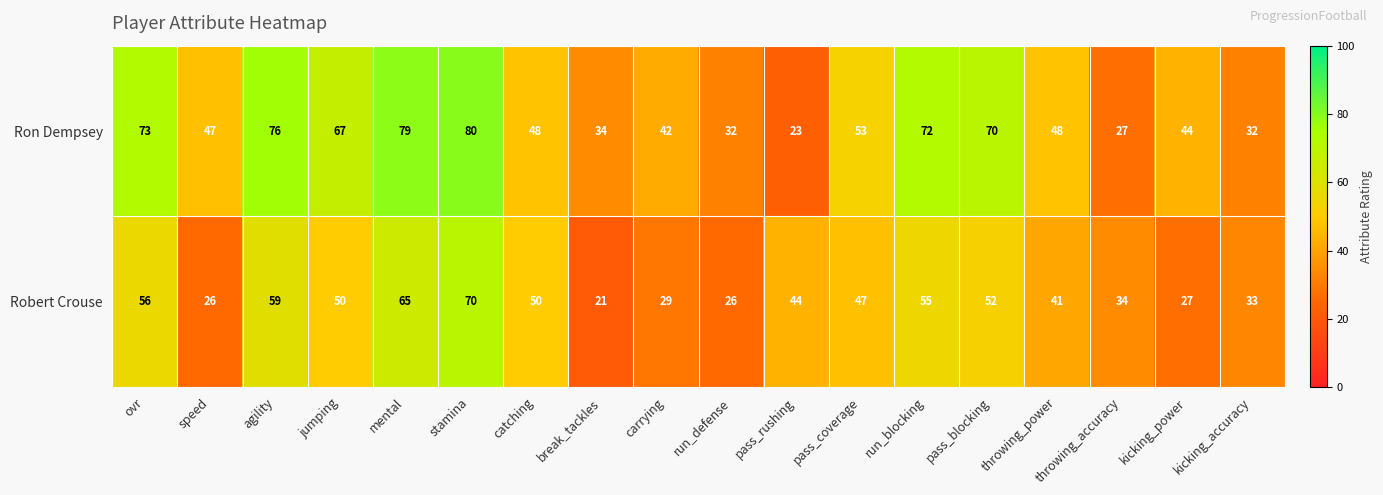

List the series in order of their peak value, highest first.

Ron Dempsey, Robert Crouse